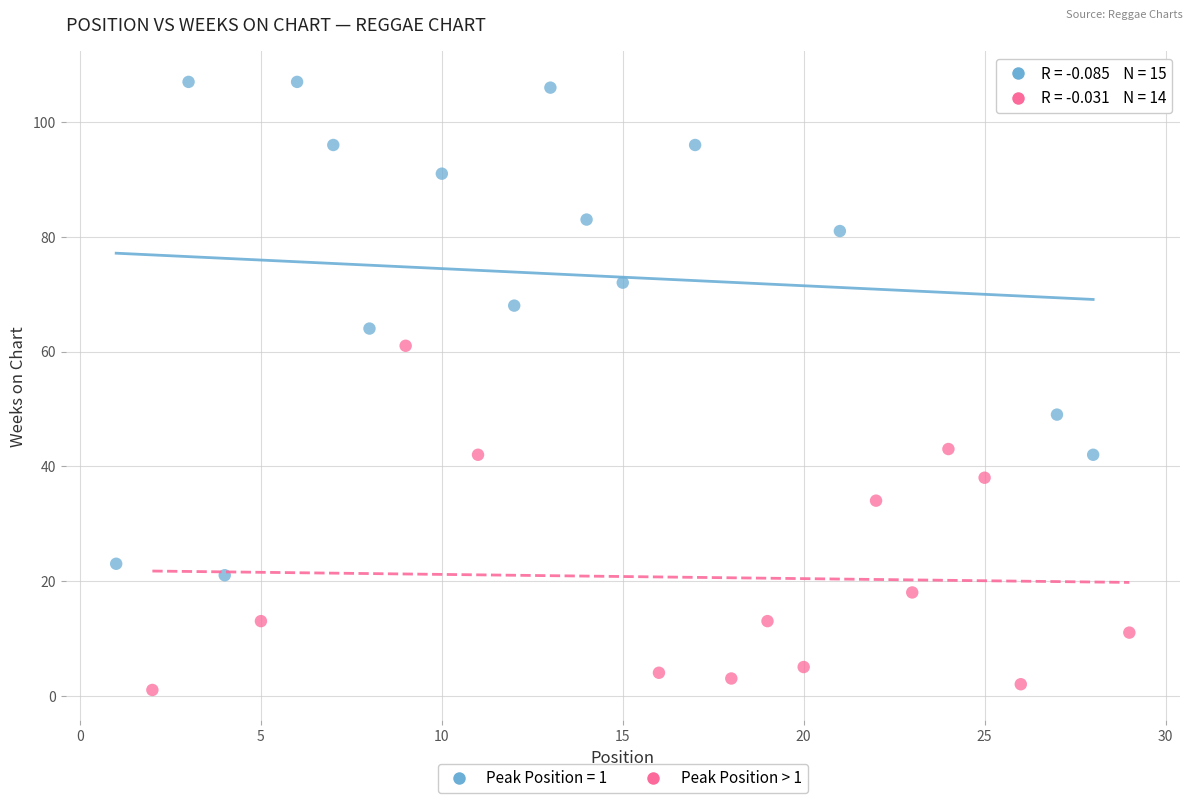

Which series contains the highest Y value?

Peak Position = 1